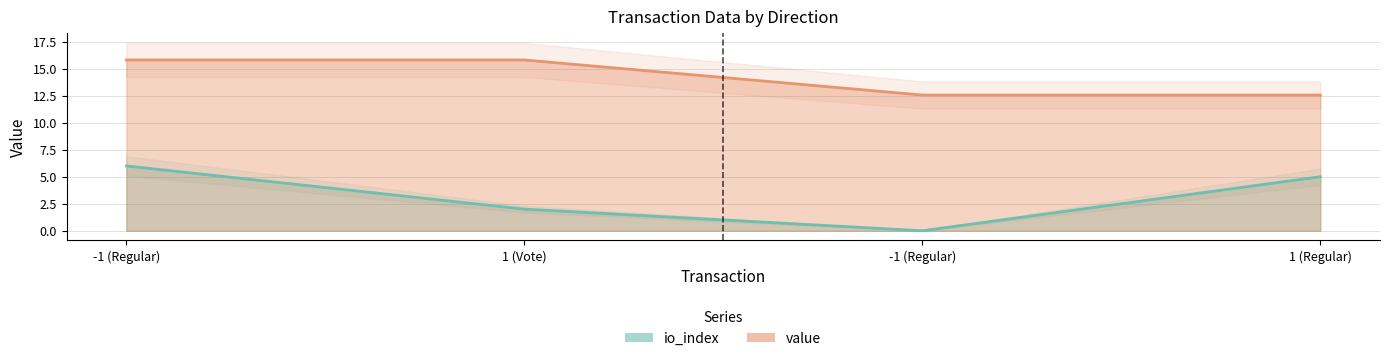

How many lines are shown in the chart?

2